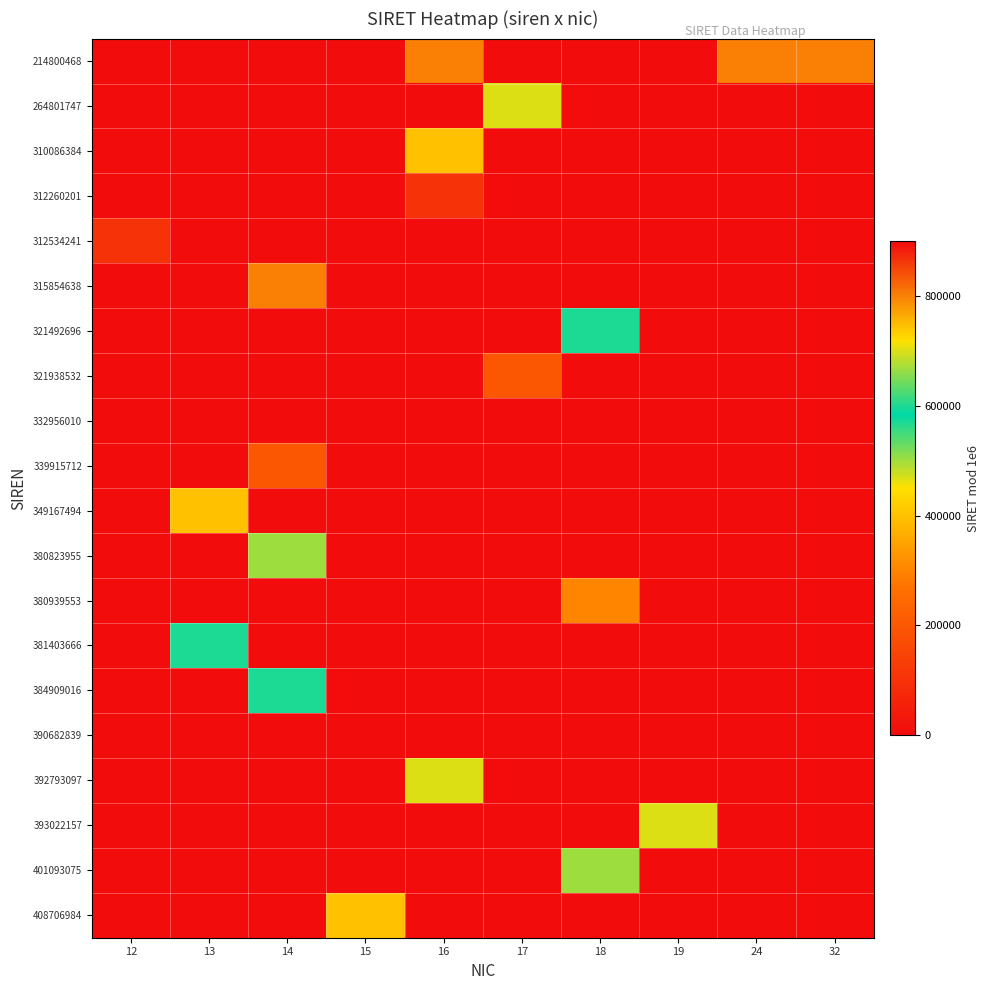

Reading left to right, extract all data points from this chart.

214800468: 12=0	13=0	14=0	15=0	16=800016	17=0	18=0	19=0	24=800024	32=800032
264801747: 12=0	13=0	14=0	15=0	16=0	17=700017	18=0	19=0	24=0	32=0
310086384: 12=0	13=0	14=0	15=0	16=400016	17=0	18=0	19=0	24=0	32=0
312260201: 12=0	13=0	14=0	15=0	16=100016	17=0	18=0	19=0	24=0	32=0
312534241: 12=100012	13=0	14=0	15=0	16=0	17=0	18=0	19=0	24=0	32=0
315854638: 12=0	13=0	14=800014	15=0	16=0	17=0	18=0	19=0	24=0	32=0
321492696: 12=0	13=0	14=0	15=0	16=0	17=0	18=600018	19=0	24=0	32=0
321938532: 12=0	13=0	14=0	15=0	16=0	17=200017	18=0	19=0	24=0	32=0
332956010: 12=0	13=0	14=0	15=0	16=0	17=0	18=18	19=0	24=0	32=0
339915712: 12=0	13=0	14=200014	15=0	16=0	17=0	18=0	19=0	24=0	32=0
349167494: 12=0	13=400013	14=0	15=0	16=0	17=0	18=0	19=0	24=0	32=0
380823955: 12=0	13=0	14=500014	15=0	16=0	17=0	18=0	19=0	24=0	32=0
380939553: 12=0	13=0	14=0	15=0	16=0	17=0	18=300018	19=0	24=0	32=0
381403666: 12=0	13=600013	14=0	15=0	16=0	17=0	18=0	19=0	24=0	32=0
384909016: 12=0	13=0	14=600014	15=0	16=0	17=0	18=0	19=0	24=0	32=0
390682839: 12=0	13=0	14=0	15=0	16=0	17=0	18=0	19=900019	24=0	32=0
392793097: 12=0	13=0	14=0	15=0	16=700016	17=0	18=0	19=0	24=0	32=0
393022157: 12=0	13=0	14=0	15=0	16=0	17=0	18=0	19=700019	24=0	32=0
401093075: 12=0	13=0	14=0	15=0	16=0	17=0	18=500018	19=0	24=0	32=0
408706984: 12=0	13=0	14=0	15=400015	16=0	17=0	18=0	19=0	24=0	32=0